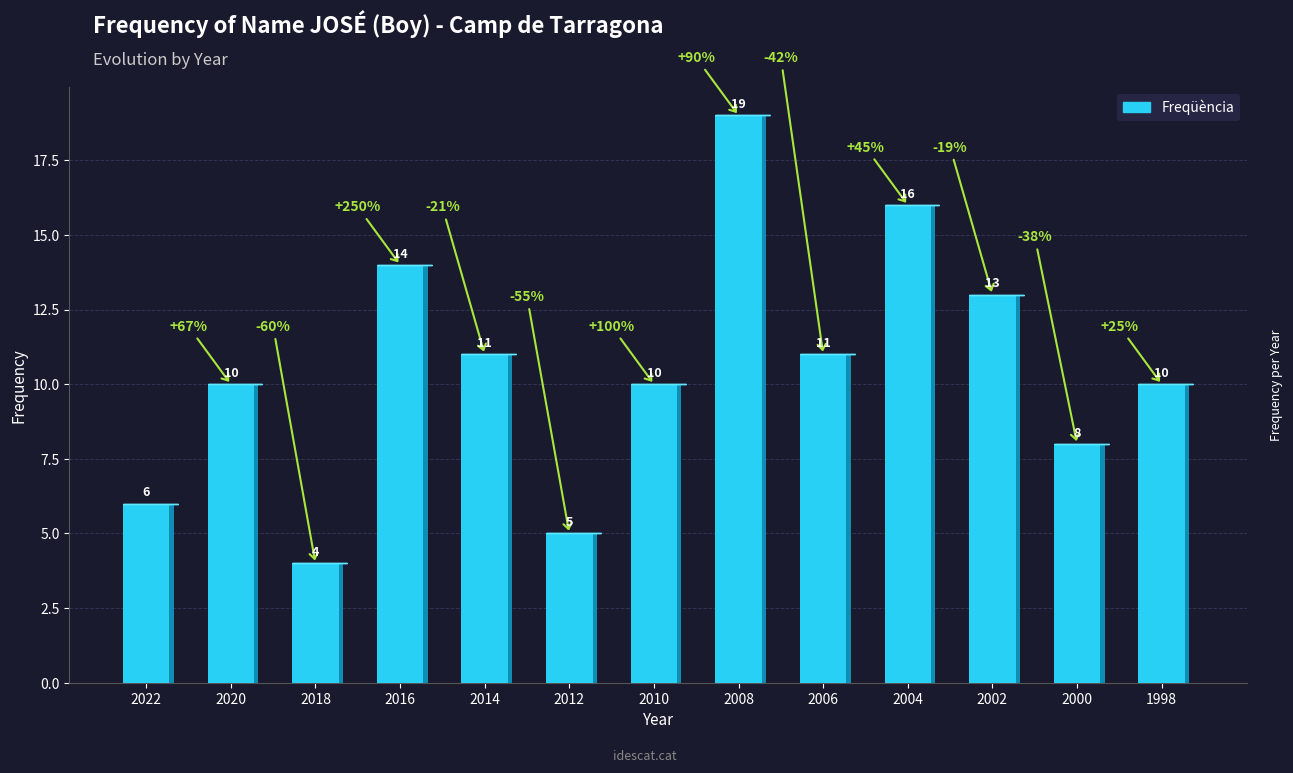

What is the average value?

11